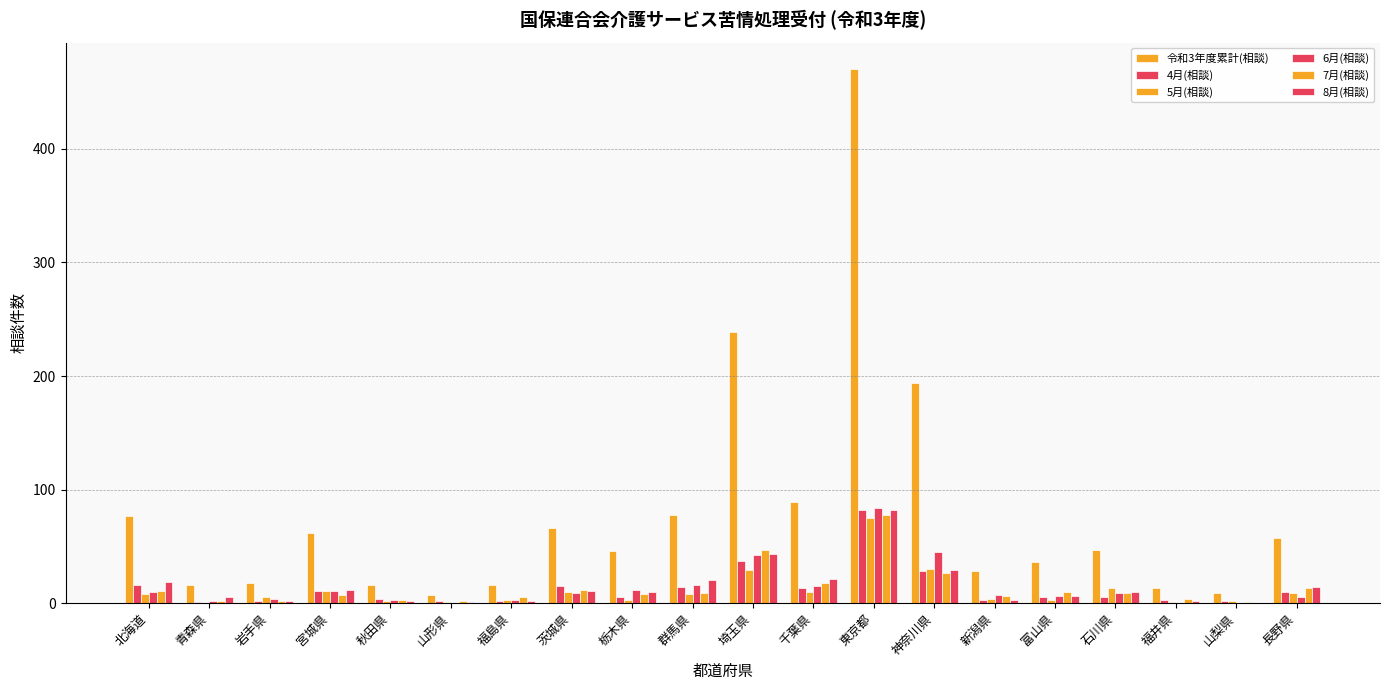

Reading left to right, extract all data points from this chart.

令和3年度累計(相談): 北海道=77	青森県=16	岩手県=18	宮城県=62	秋田県=16	山形県=7	福島県=16	茨城県=66	栃木県=46	群馬県=78	埼玉県=239	千葉県=89	東京都=470	神奈川県=194	新潟県=28	富山県=36	石川県=47	福井県=13	山梨県=9	長野県=57
4月(相談): 北海道=16	青森県=1	岩手県=2	宮城県=11	秋田県=4	山形県=2	福島県=2	茨城県=15	栃木県=5	群馬県=14	埼玉県=37	千葉県=13	東京都=82	神奈川県=28	新潟県=3	富山県=5	石川県=5	福井県=3	山梨県=2	長野県=10
5月(相談): 北海道=8	青森県=0	岩手県=5	宮城県=11	秋田県=2	山形県=1	福島県=3	茨城県=10	栃木県=3	群馬県=8	埼玉県=29	千葉県=10	東京都=75	神奈川県=30	新潟県=4	富山県=3	石川県=13	福井県=1	山梨県=2	長野県=9
6月(相談): 北海道=10	青森県=2	岩手県=4	宮城県=11	秋田県=3	山形県=0	福島県=3	茨城県=9	栃木県=12	群馬県=16	埼玉県=42	千葉県=15	東京都=84	神奈川県=45	新潟県=7	富山県=6	石川県=9	福井県=0	山梨県=0	長野県=5
7月(相談): 北海道=11	青森県=2	岩手県=2	宮城県=7	秋田県=3	山形県=2	福島県=5	茨城県=12	栃木県=8	群馬県=9	埼玉県=47	千葉県=18	東京都=78	神奈川県=27	新潟県=6	富山県=10	石川県=9	福井県=4	山梨県=1	長野県=13
8月(相談): 北海道=19	青森県=5	岩手県=2	宮城県=12	秋田県=2	山形県=1	福島県=2	茨城県=11	栃木県=10	群馬県=20	埼玉県=43	千葉県=21	東京都=82	神奈川県=29	新潟県=3	富山県=6	石川県=10	福井県=2	山梨県=0	長野県=14